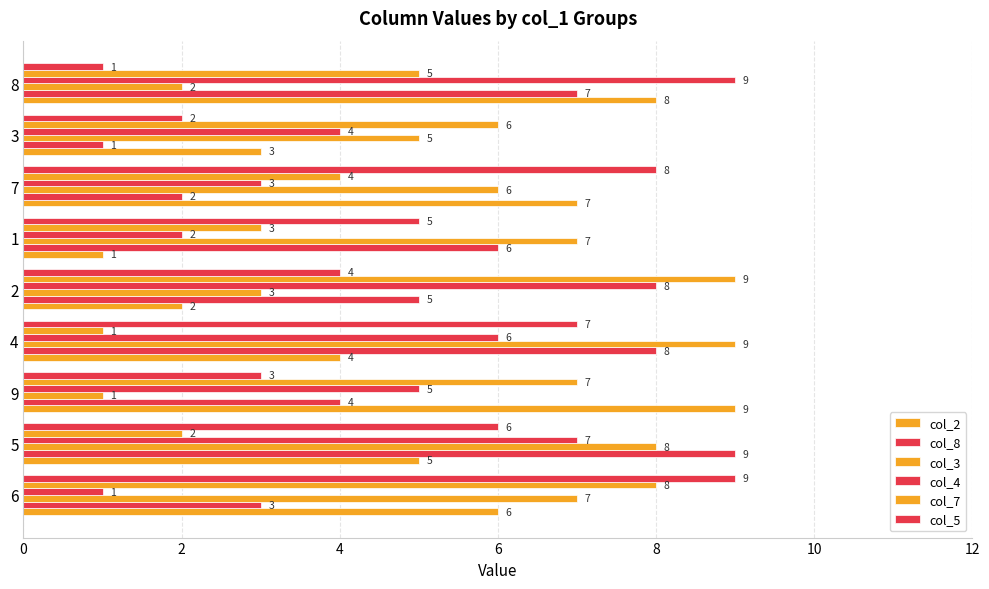

Count the number of categories in the chart.

9